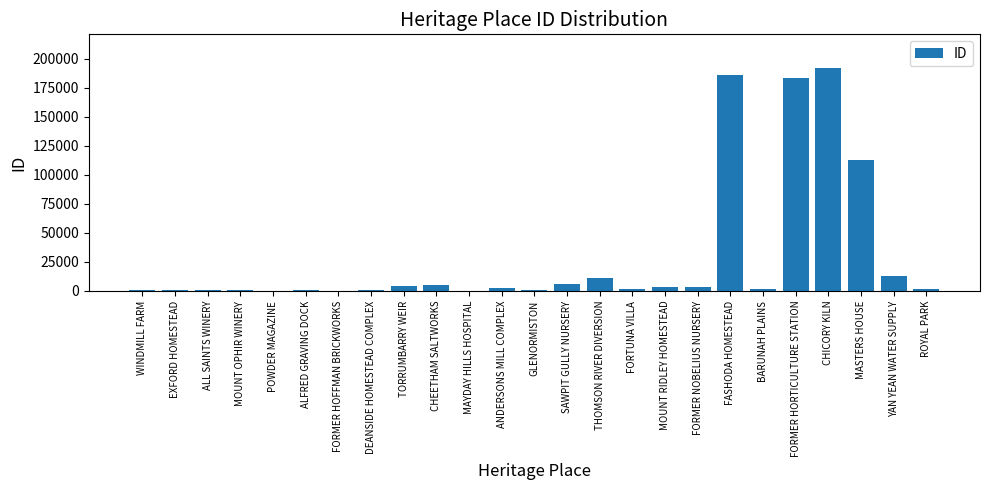

What is the ratio of the value at POWDER MAGAZINE to the value at ALFRED GRAVING DOCK?

0.1